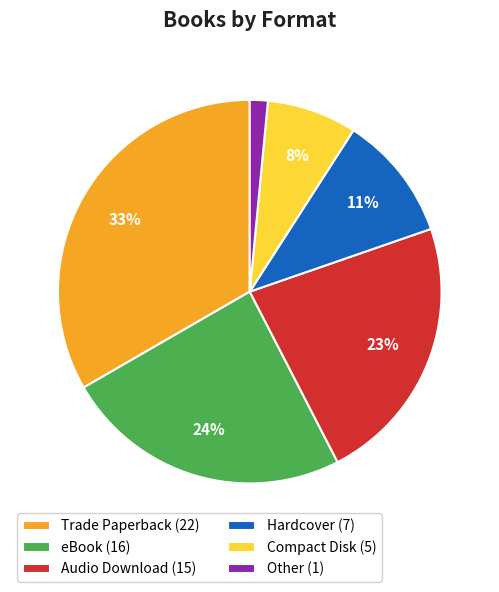

What is the smallest slice in the pie chart?

Other